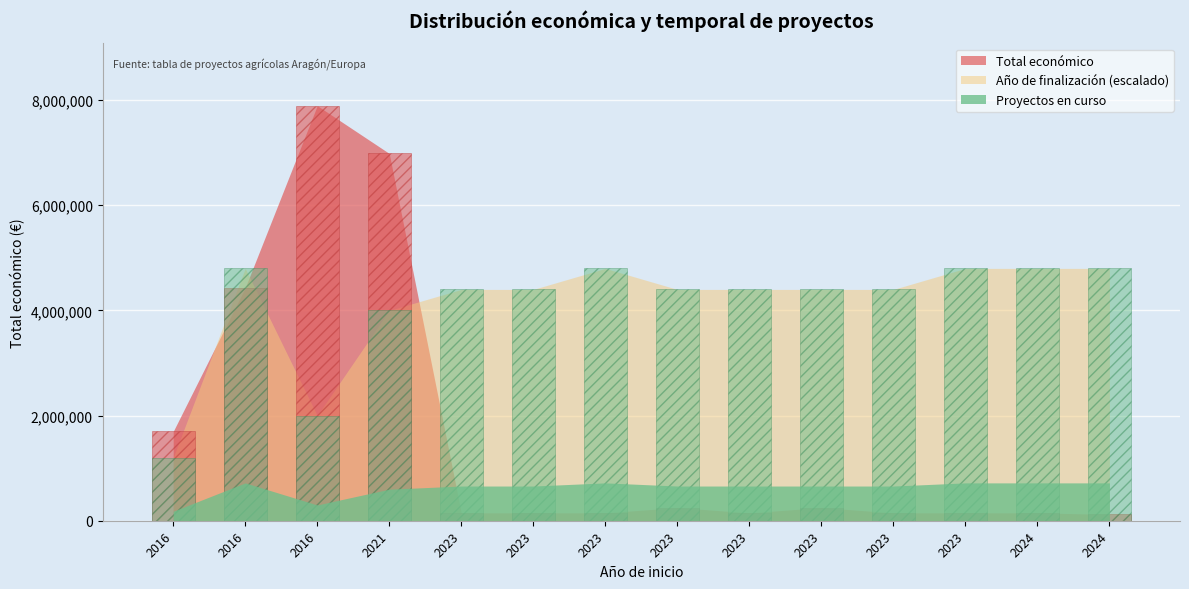

What is the difference between the maximum and minimum values?

7775657